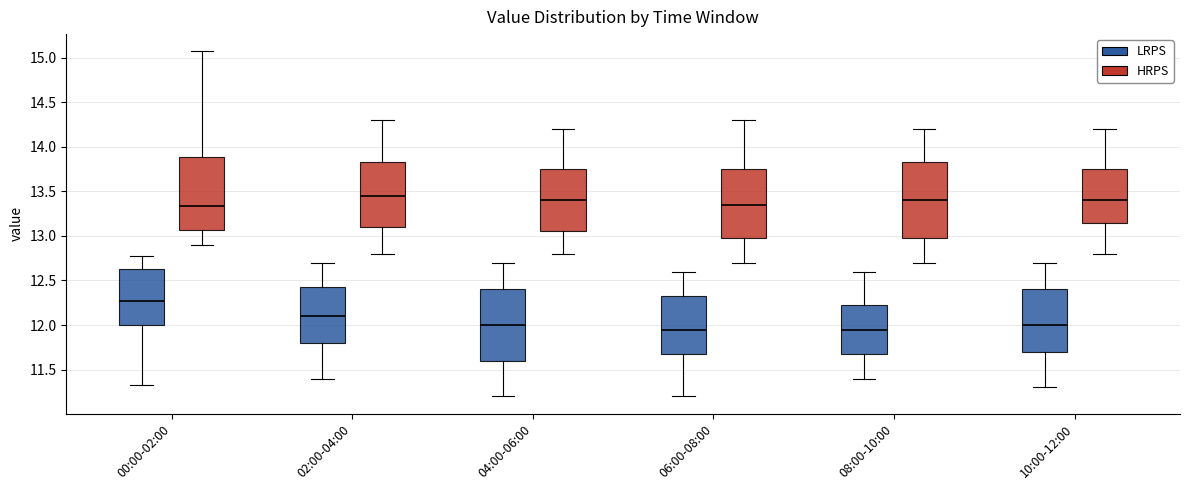

Reading left to right, read every box against the y-axis: the position of its median line, the range the box covers, and the ends of its whiskers. The values are not printed on the chart, so give them approximately, as read against the axis.

00:00-02:00 (LRPS): median 12.25, box 12.00 to 12.65, whiskers 11.35 to 12.75
00:00-02:00 (HRPS): median 13.35, box 13.05 to 13.90, whiskers 12.90 to 15.05
02:00-04:00 (LRPS): median 12.10, box 11.80 to 12.45, whiskers 11.40 to 12.70
02:00-04:00 (HRPS): median 13.45, box 13.10 to 13.85, whiskers 12.80 to 14.30
04:00-06:00 (LRPS): median 12.00, box 11.60 to 12.40, whiskers 11.20 to 12.70
04:00-06:00 (HRPS): median 13.40, box 13.05 to 13.75, whiskers 12.80 to 14.20
06:00-08:00 (LRPS): median 11.95, box 11.70 to 12.35, whiskers 11.20 to 12.60
06:00-08:00 (HRPS): median 13.35, box 13.00 to 13.75, whiskers 12.70 to 14.30
08:00-10:00 (LRPS): median 11.95, box 11.70 to 12.25, whiskers 11.40 to 12.60
08:00-10:00 (HRPS): median 13.40, box 13.00 to 13.85, whiskers 12.70 to 14.20
10:00-12:00 (LRPS): median 12.00, box 11.70 to 12.40, whiskers 11.30 to 12.70
10:00-12:00 (HRPS): median 13.40, box 13.15 to 13.75, whiskers 12.80 to 14.20